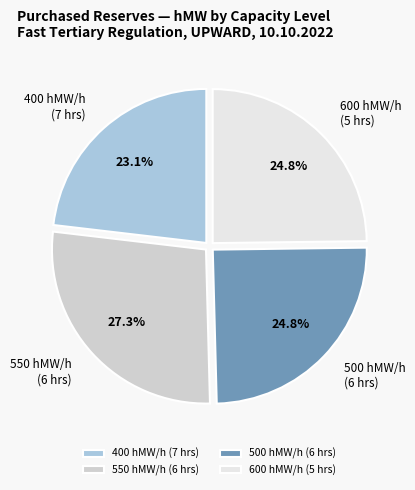

How many segments does this pie chart have?

4